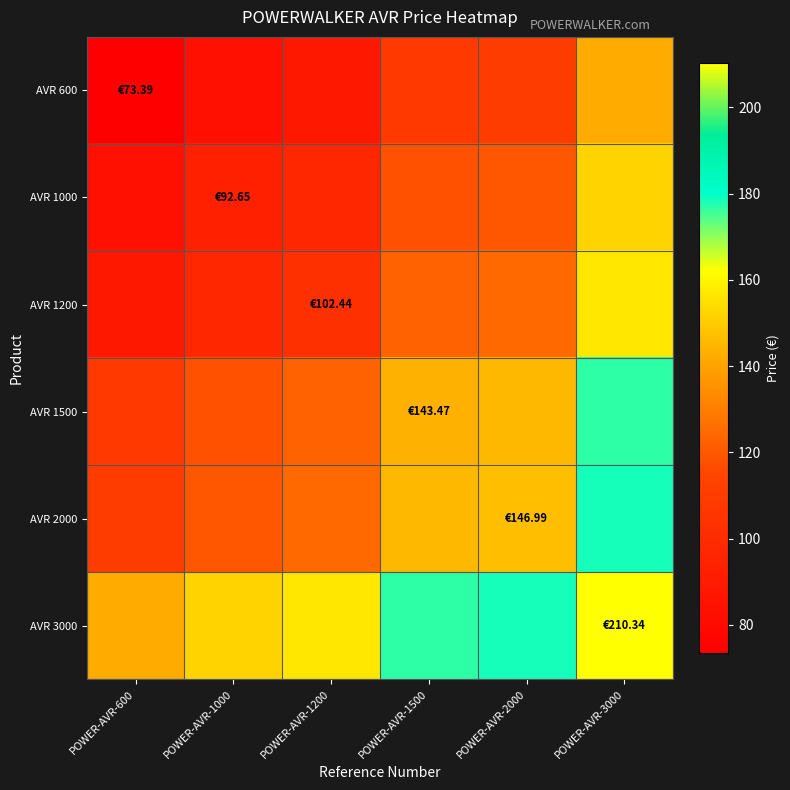

Rank the series by their maximum value, from highest to lowest.

AVR 3000, AVR 2000, AVR 1500, AVR 1200, AVR 1000, AVR 600